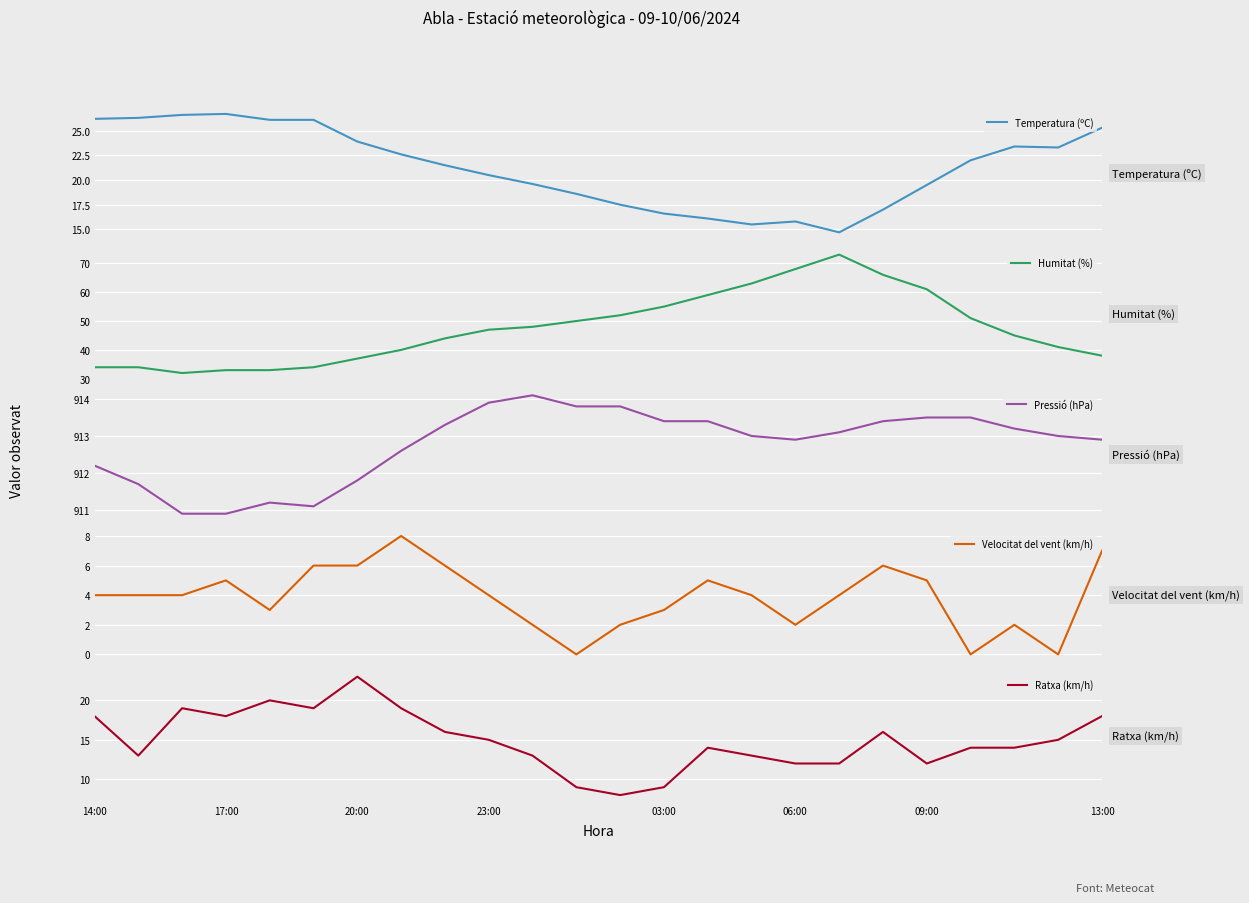

True or false: Pressió (hPa) has a value of 558.5 at 14:00.

False